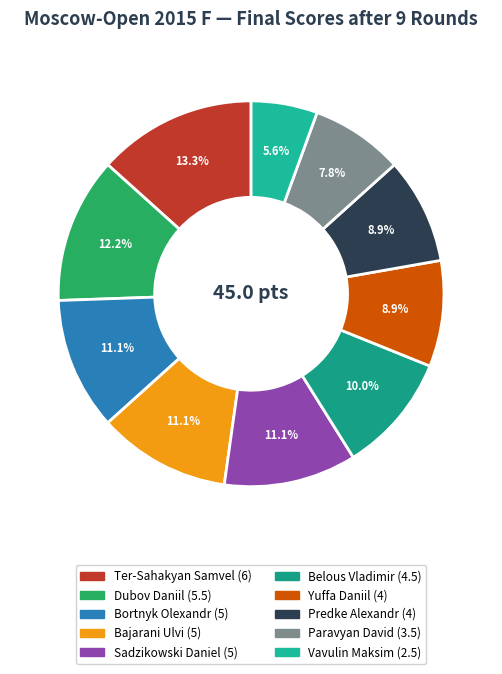

What percentage do Belous Vladimir and Bajarani Ulvi together represent?

21.1%